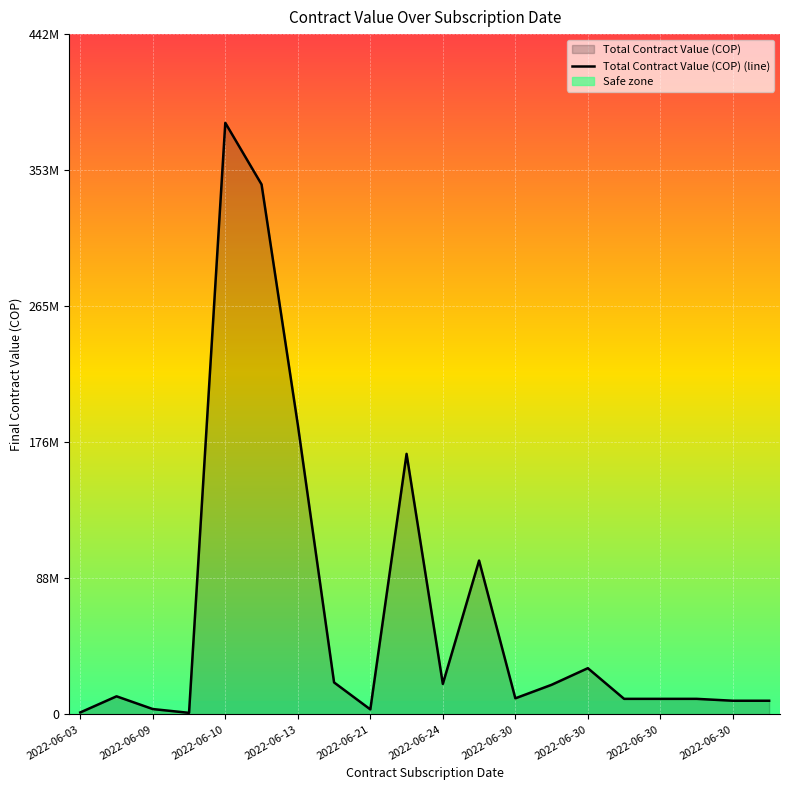

How many values exceed 11702800?

9